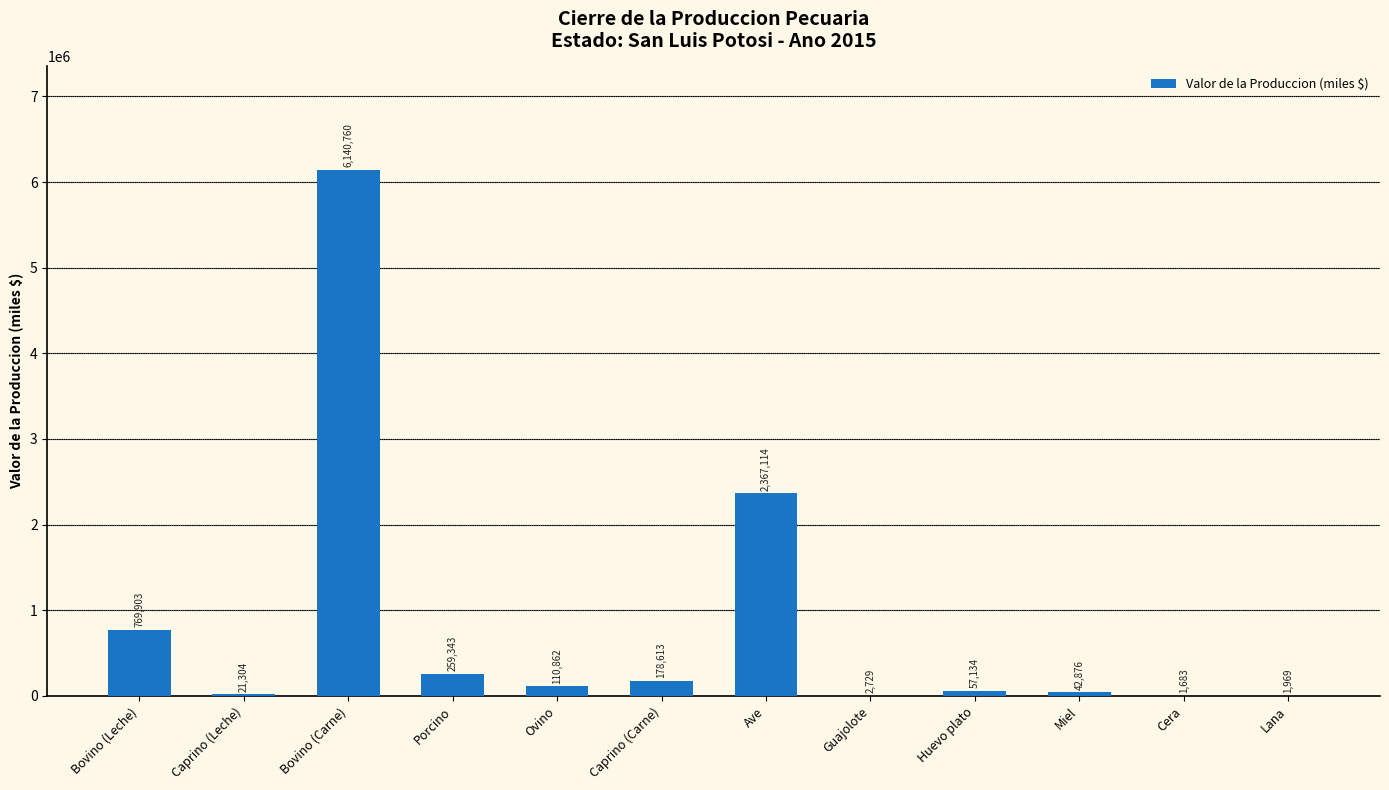

Count the number of data series in this chart.

1